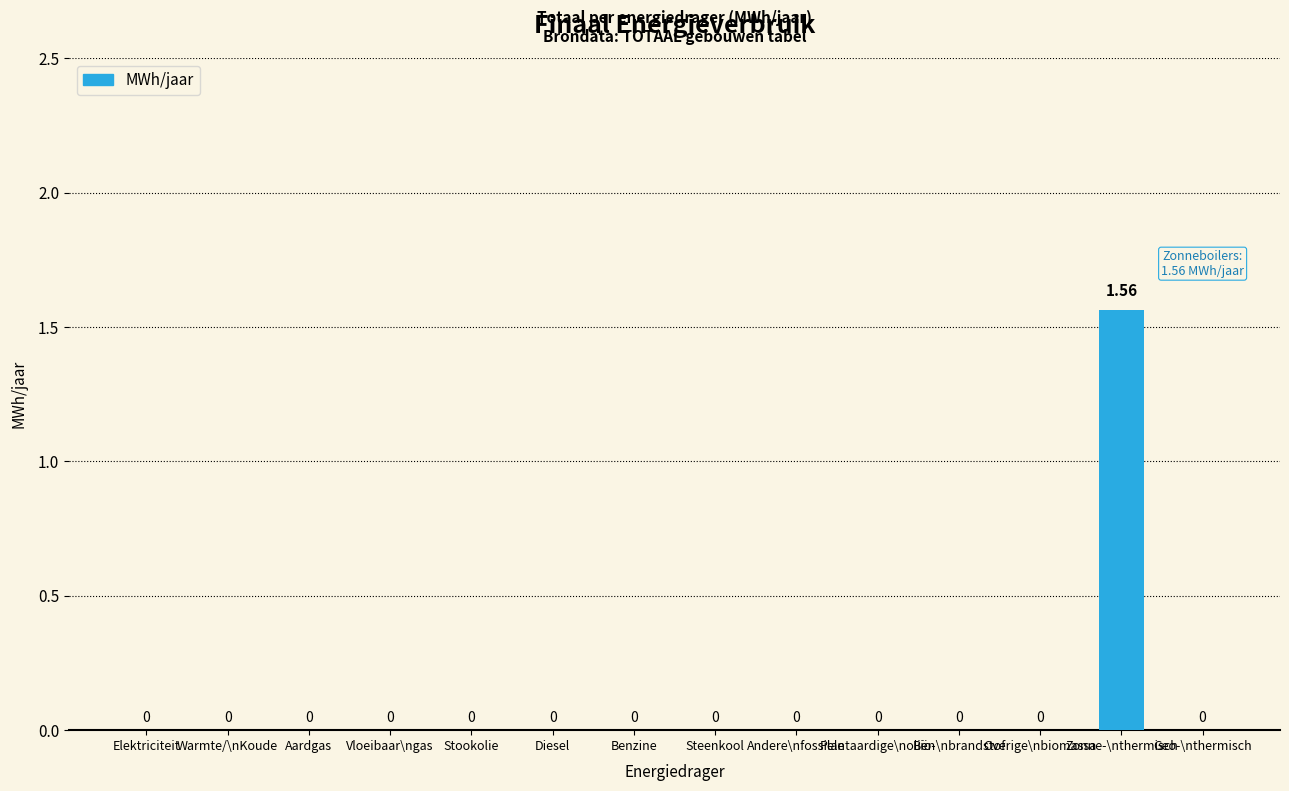

The chart shows a value of 0.0 at Diesel. True or false?

True